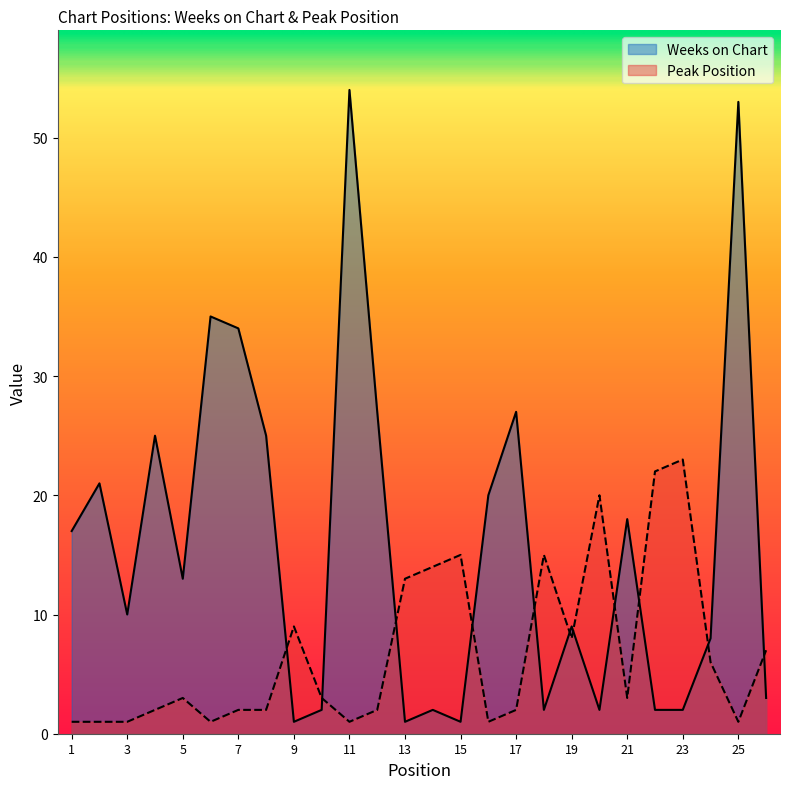

How many series are shown in this chart?

2